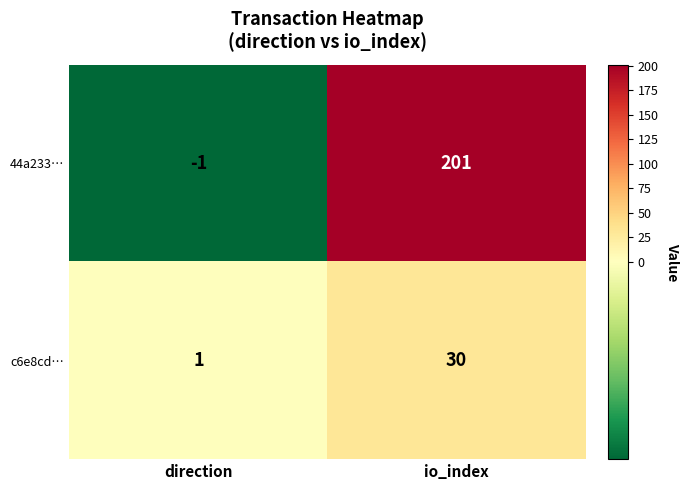

List the series in order of their peak value, highest first.

44a233…, c6e8cd…